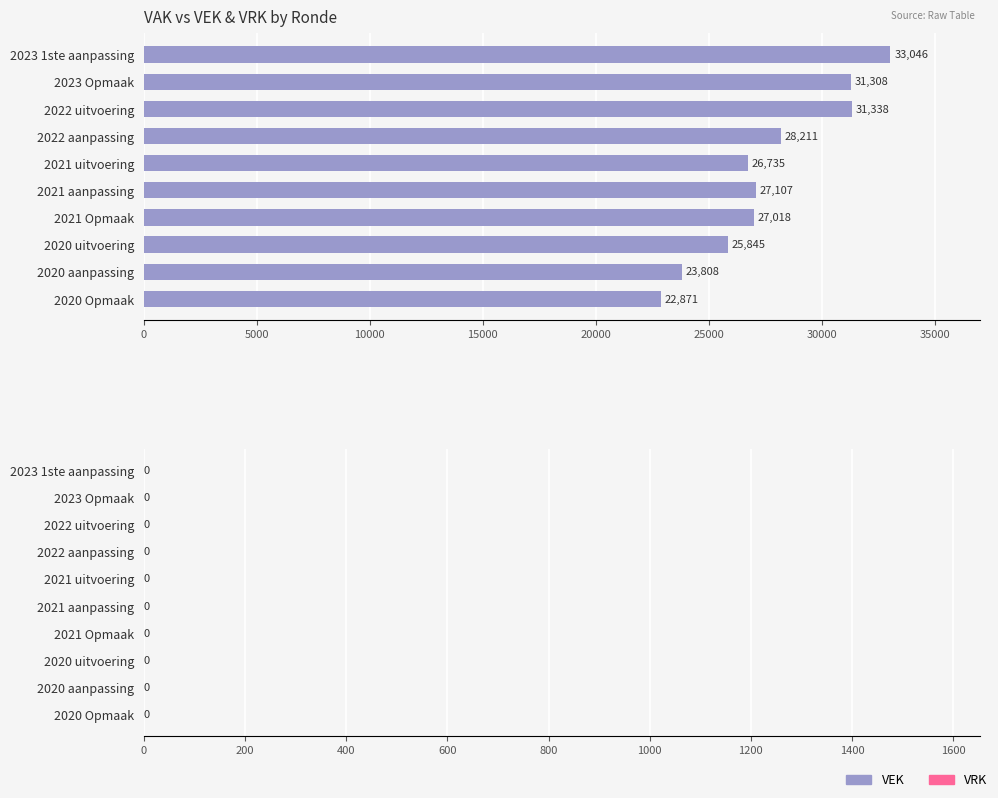

Reading bottom to top, transcribe all the data shown in this chart.

2020 Opmaak=22871	2020 aanpassing=23808	2020 uitvoering=25845	2021 Opmaak=27018	2021 aanpassing=27107	2021 uitvoering=26735	2022 aanpassing=28211	2022 uitvoering=31338	2023 Opmaak=31308	2023 1ste aanpassing=33046